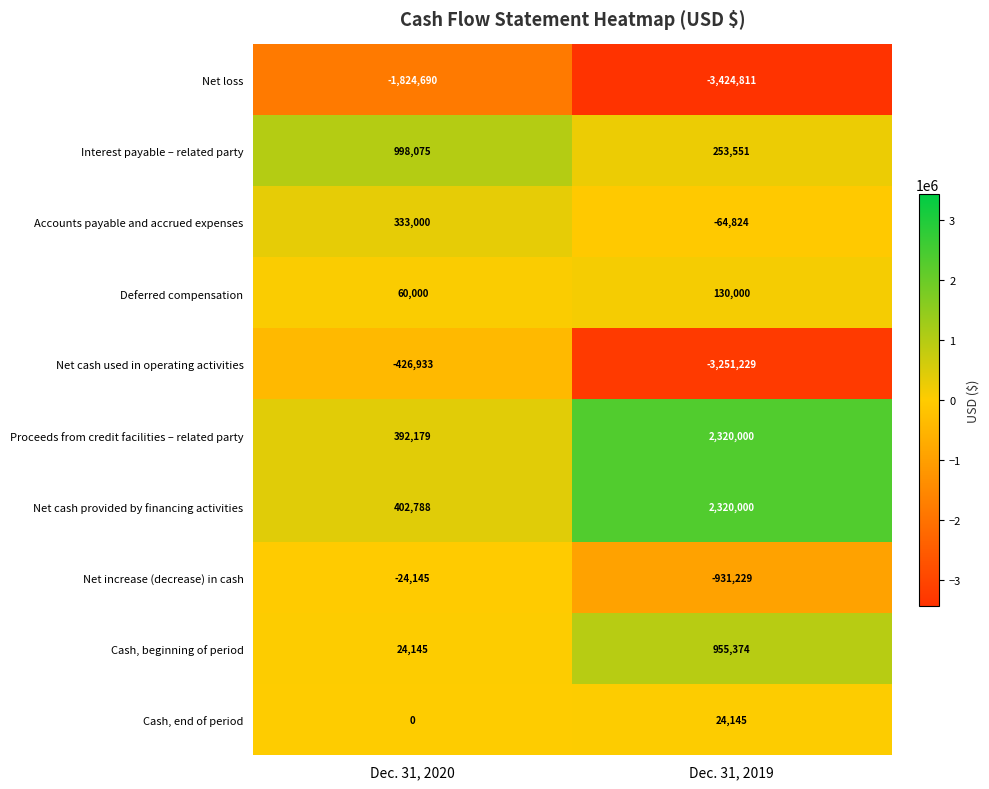

Is the value of Net increase (decrease) in cash at Dec. 31, 2019 greater than the value of Interest payable – related party at Dec. 31, 2019?

No